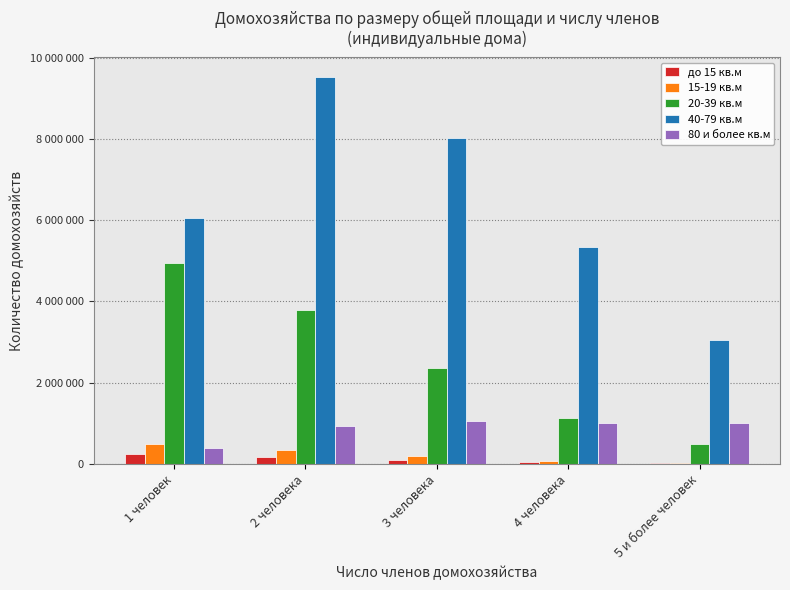

Reading left to right, extract all data points from this chart.

до 15 кв.м: 244649	155368	85139	35847	14696
15-19 кв.м: 489919	338615	194619	78593	26930
20-39 кв.м: 4946633	3799331	2347478	1120536	493359
40-79 кв.м: 6052260	9535034	8028566	5342611	3040870
80 и более кв.м: 379802	927595	1044929	1012079	1010218